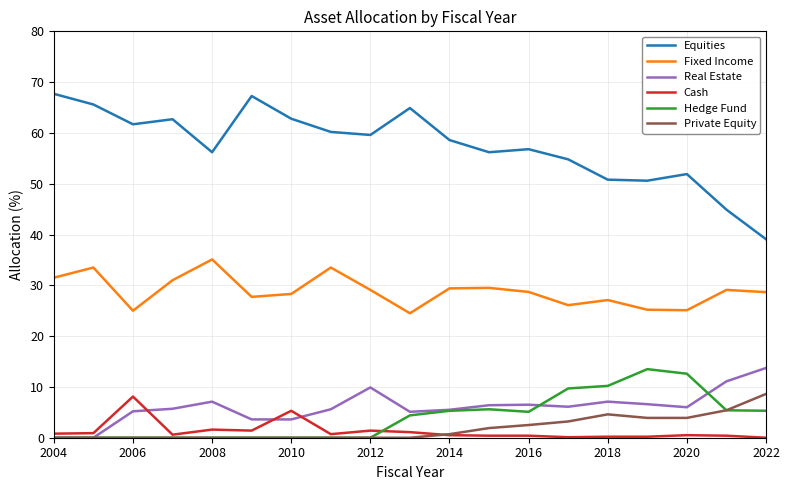

Which series has the largest total across all categories?

Equities